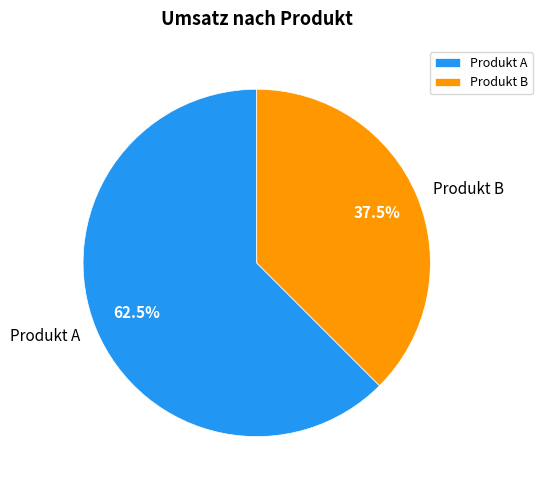

Which slice is the largest?

Produkt A